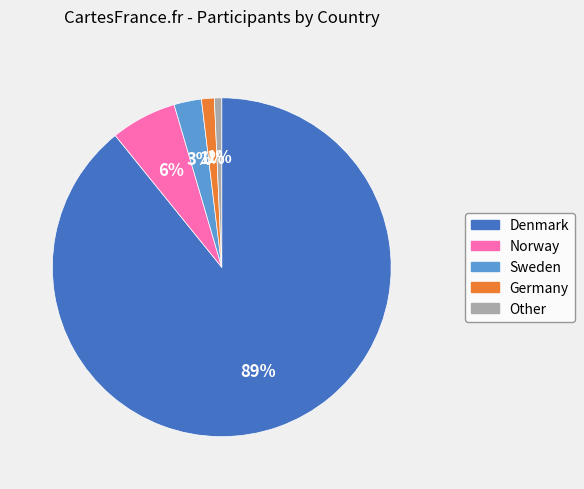

Is the sum of Other and Denmark greater than half?

Yes